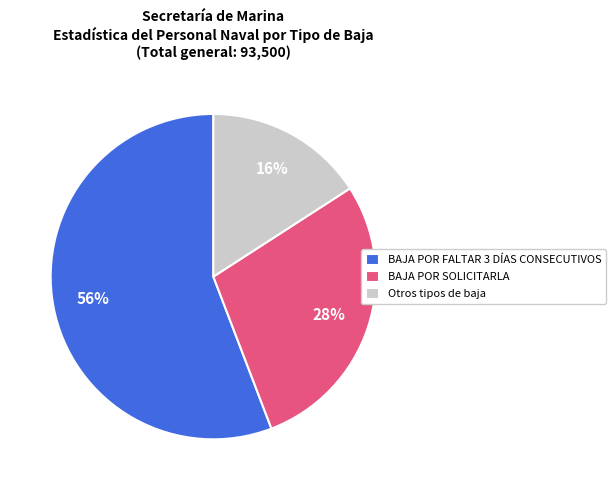

How many slices are in this pie chart?

3